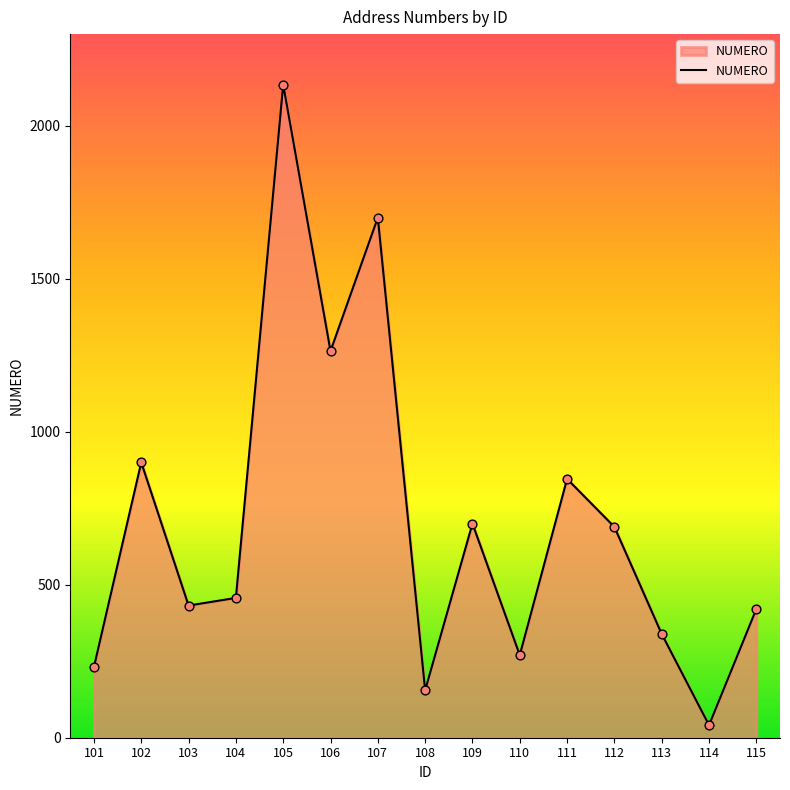

What is the change in value from 101 to 102?

+669